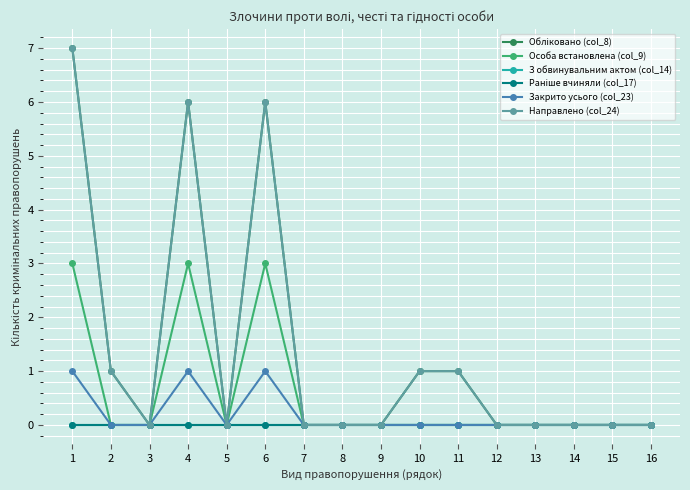

Rank the series by their maximum value, from highest to lowest.

Обліковано (col_8), Направлено (col_24), Особа встановлена (col_9), Закрито усього (col_23), З обвинувальним актом (col_14), Раніше вчиняли (col_17)